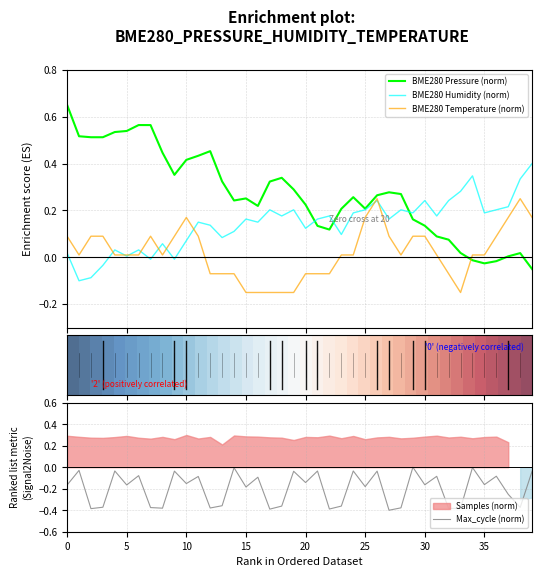

True or false: BME280 Temperature (norm) has more than 2 interior local peaks.

True